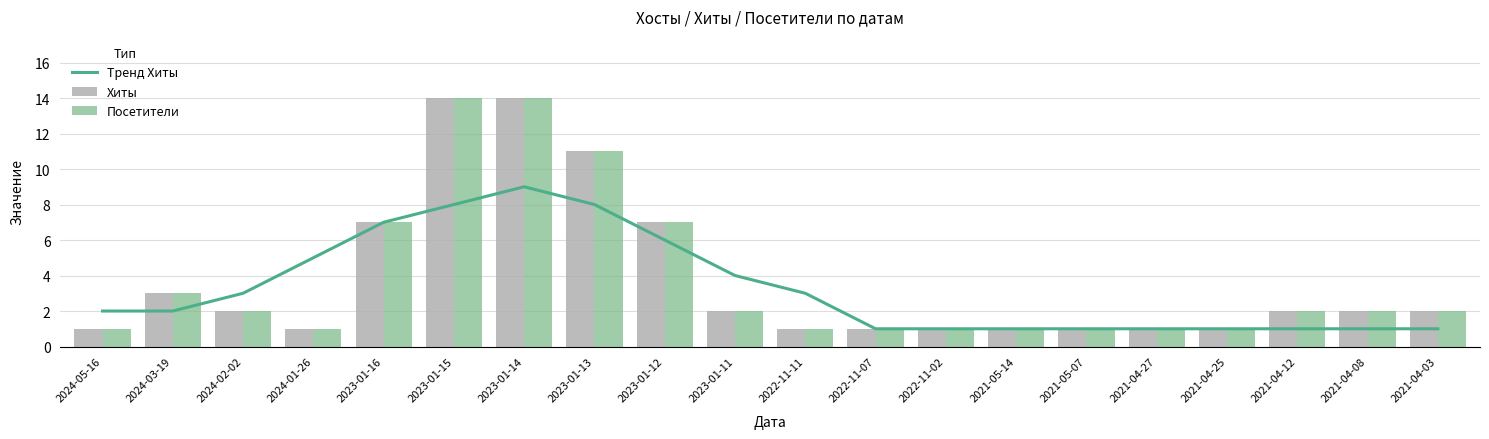

Rank the series at 2023-01-11 from highest to lowest value.

Тренд Хиты, Хиты, Посетители